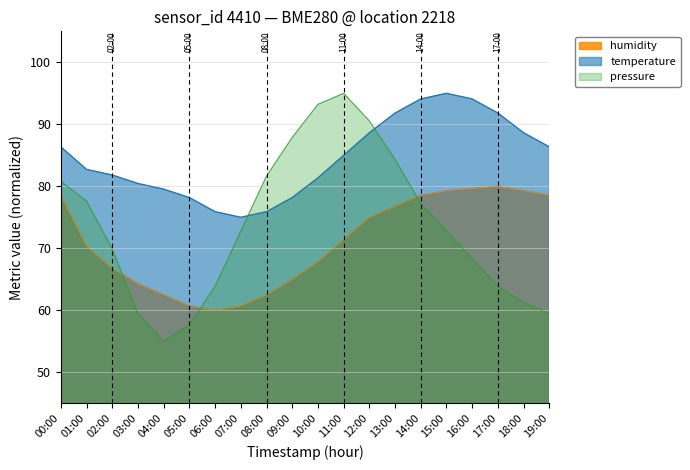

Is the value of pressure at 16:00 greater than the value of humidity at 11:00?

No